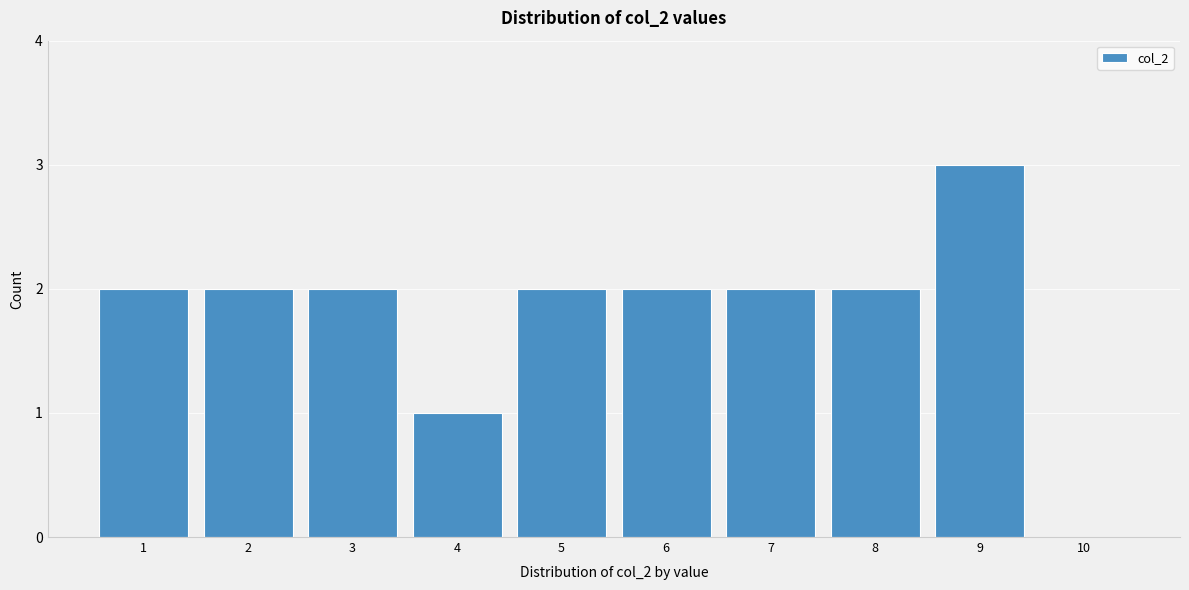

Reading left to right, transcribe this chart: for each bar, give the range it covers on the x-axis and its height. The values are not printed on the chart, so give them approximately, as read against the axis.

0.5 to 1.5: 2
1.5 to 2.5: 2
2.5 to 3.5: 2
3.5 to 4.5: 1
4.5 to 5.5: 2
5.5 to 6.5: 2
6.5 to 7.5: 2
7.5 to 8.5: 2
8.5 to 9.5: 3
9.5 to 10.5: 0